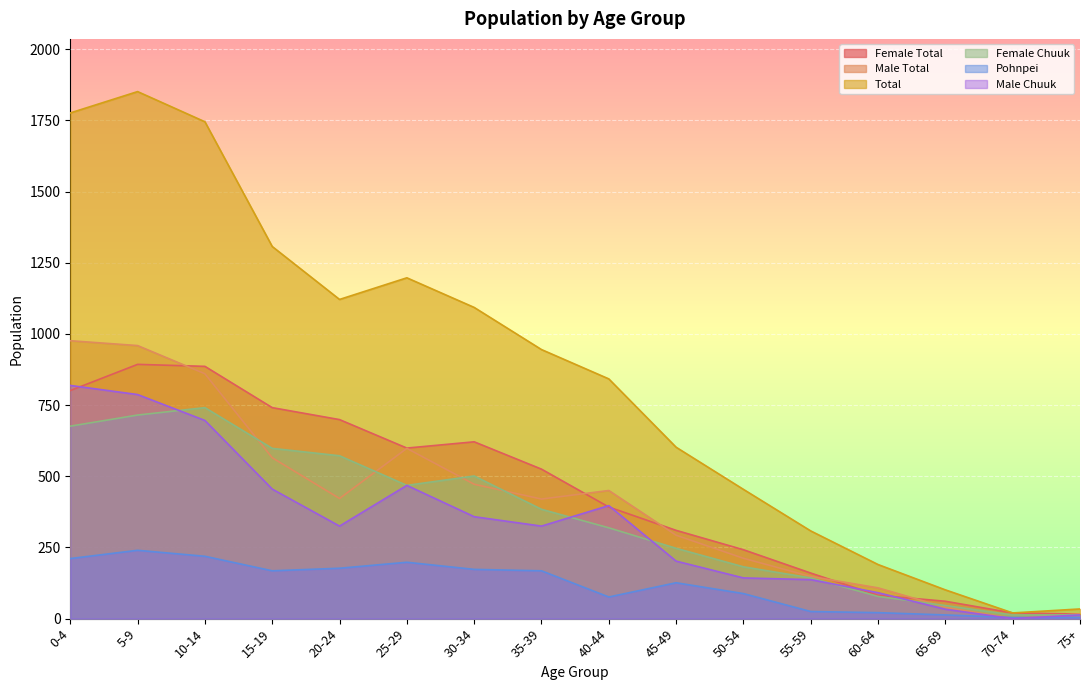

List the series in order of their peak value, lowest first.

Pohnpei, Female Chuuk, Male Chuuk, Female Total, Male Total, Total